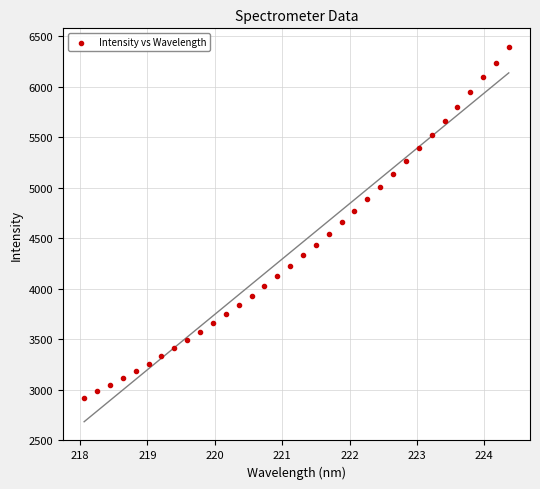

What is the range of X values (max minus min)?

6.3